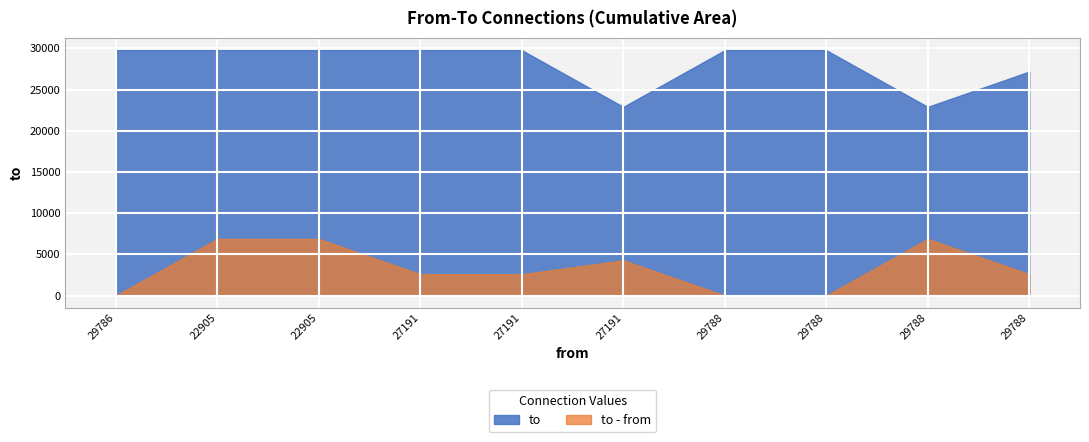

What is the smallest value displayed?

1